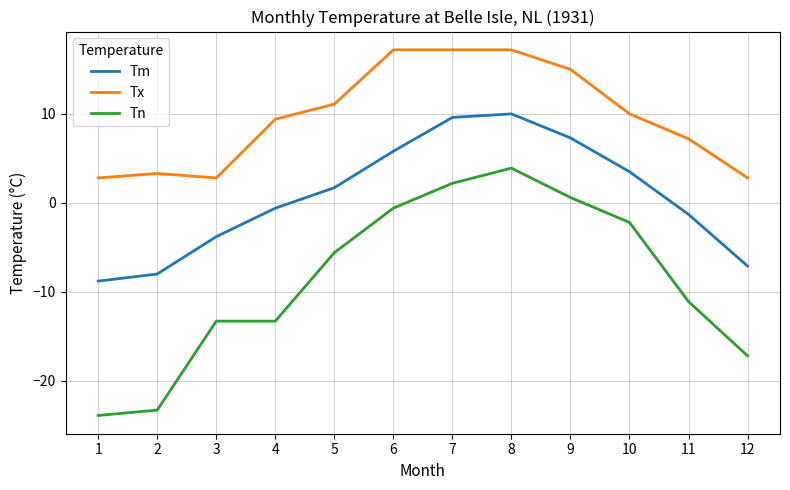

How many values in the Tn series exceed -5?

5